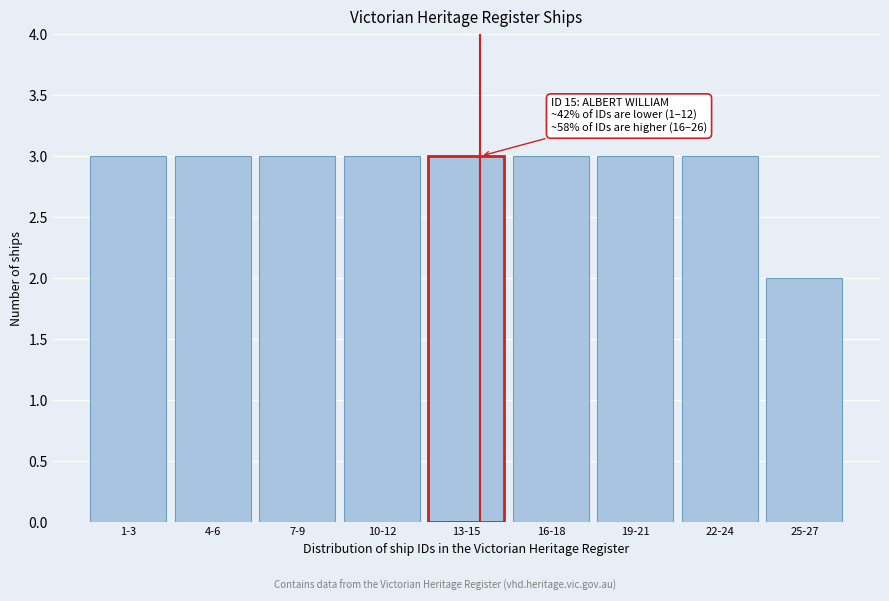

Reading left to right, extract all data points from this chart.

1-3=3	4-6=3	7-9=3	10-12=3	13-15=3	16-18=3	19-21=3	22-24=3	25-27=2